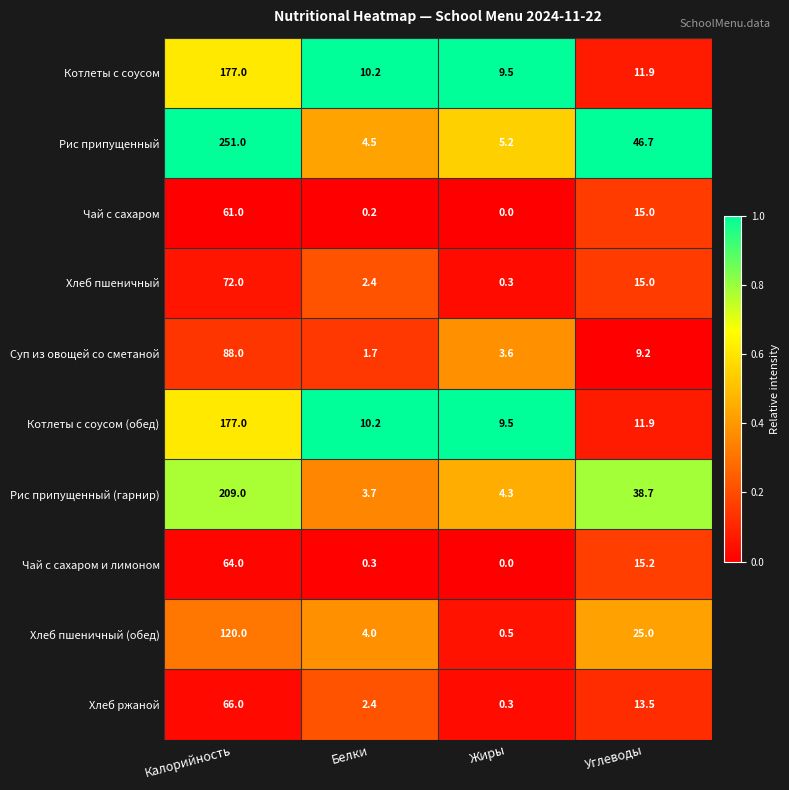

True or false: Суп из овощей со сметаной has a value of 145.9 at Калорийность.

False